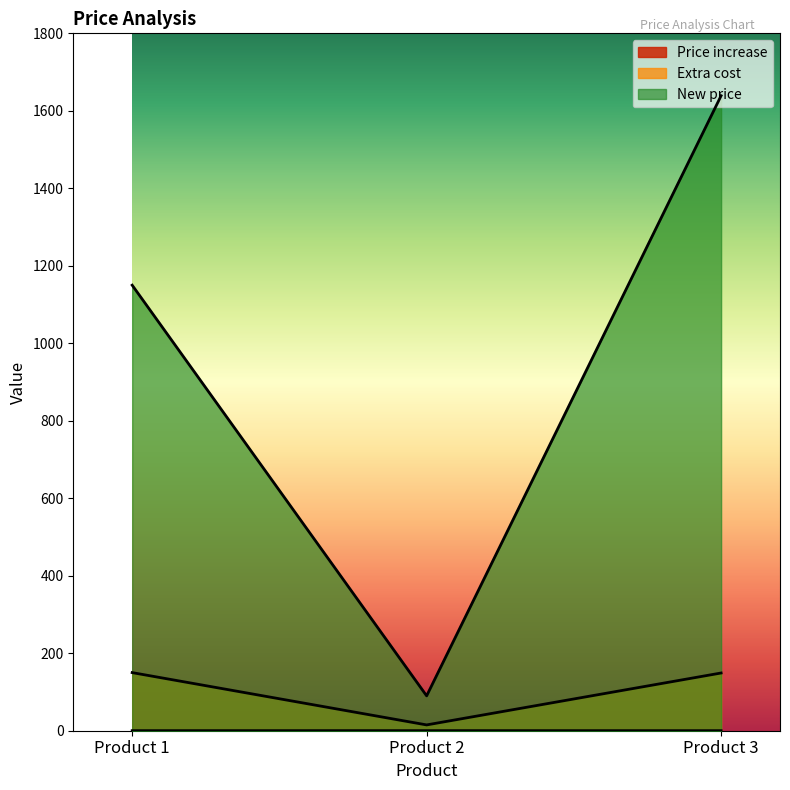

At which category is the sum across all series the highest?

Product 3